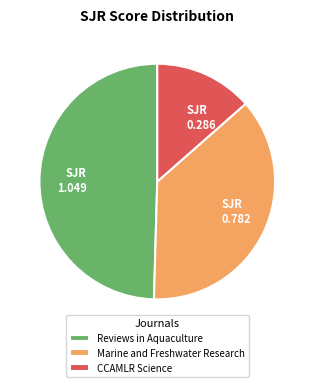

Between Reviews in Aquaculture and Marine and Freshwater Research, which is larger?

Reviews in Aquaculture